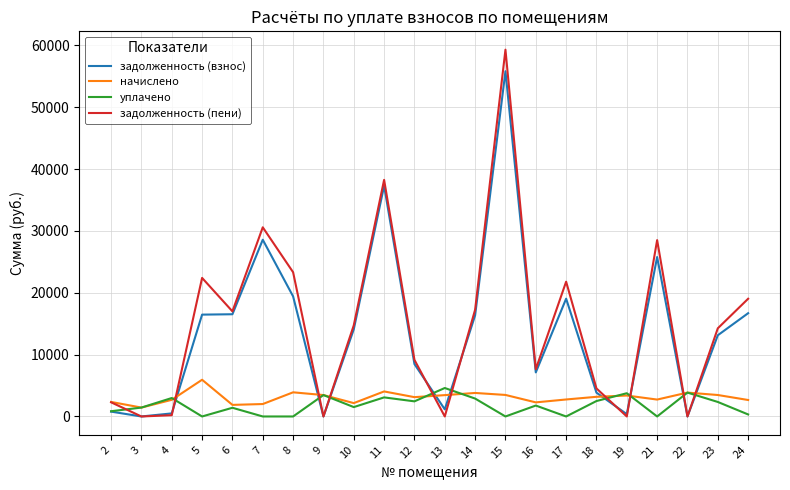

Which series has the widest spread of values?

задолженность (пени)